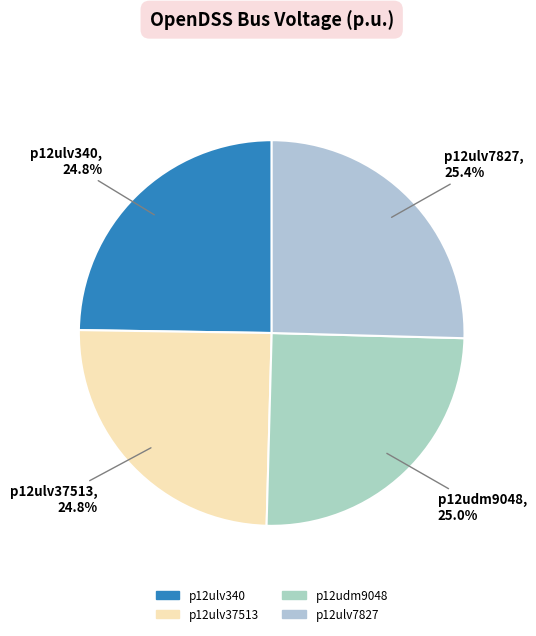

How many segments does this pie chart have?

4